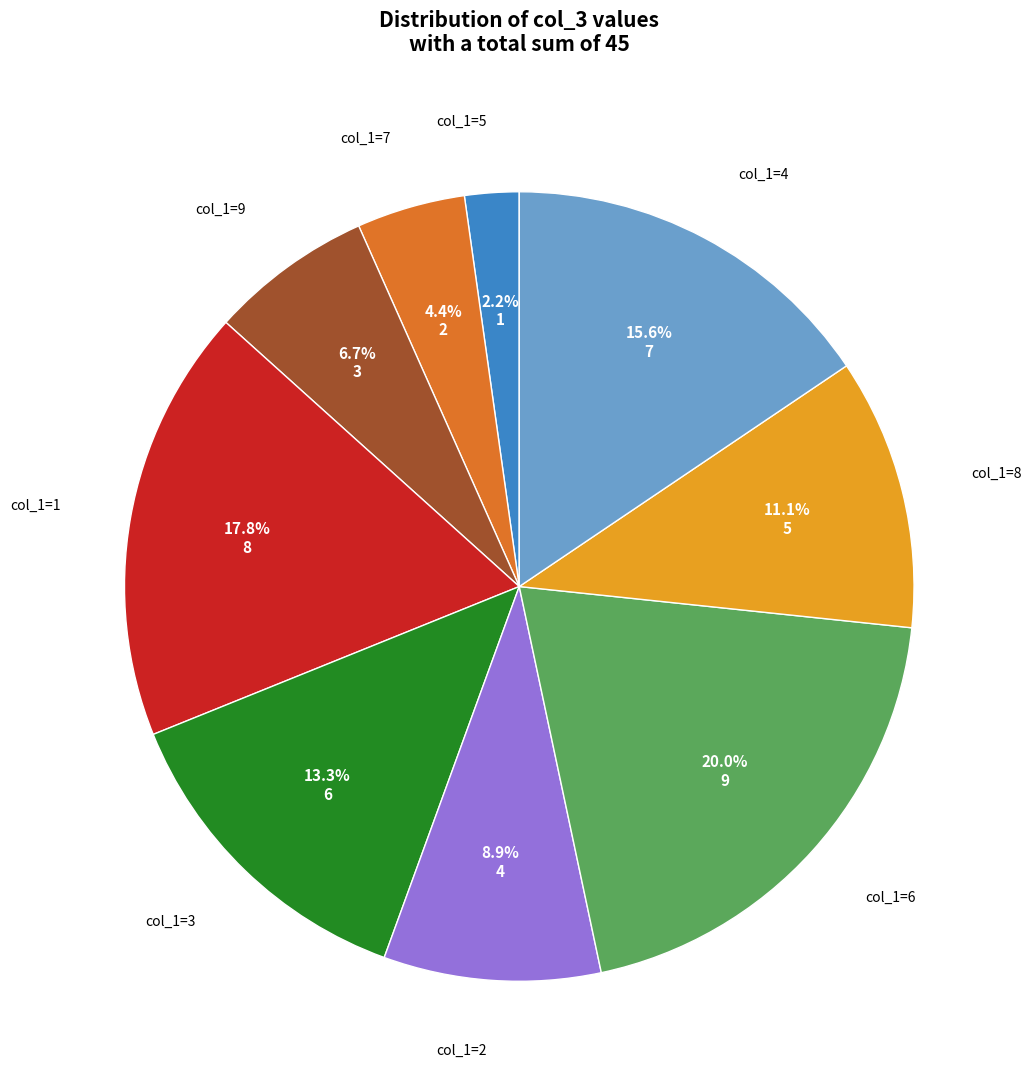

Between col_1=2 and col_1=7, which is larger?

col_1=2